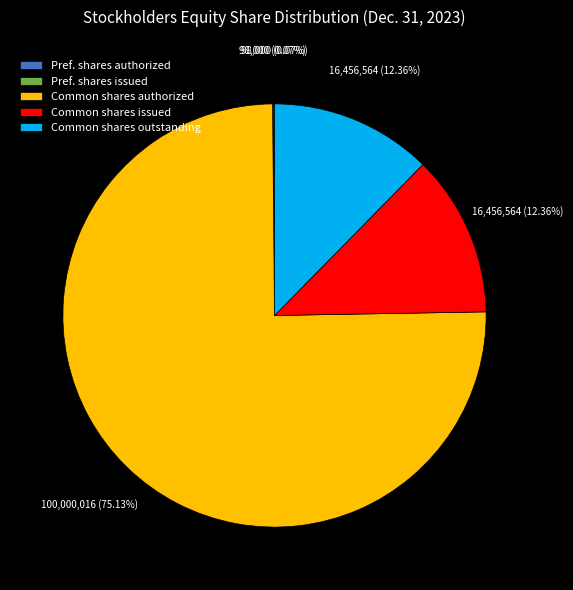

Combined, do Common shares issued and Common shares authorized account for over 50%?

Yes